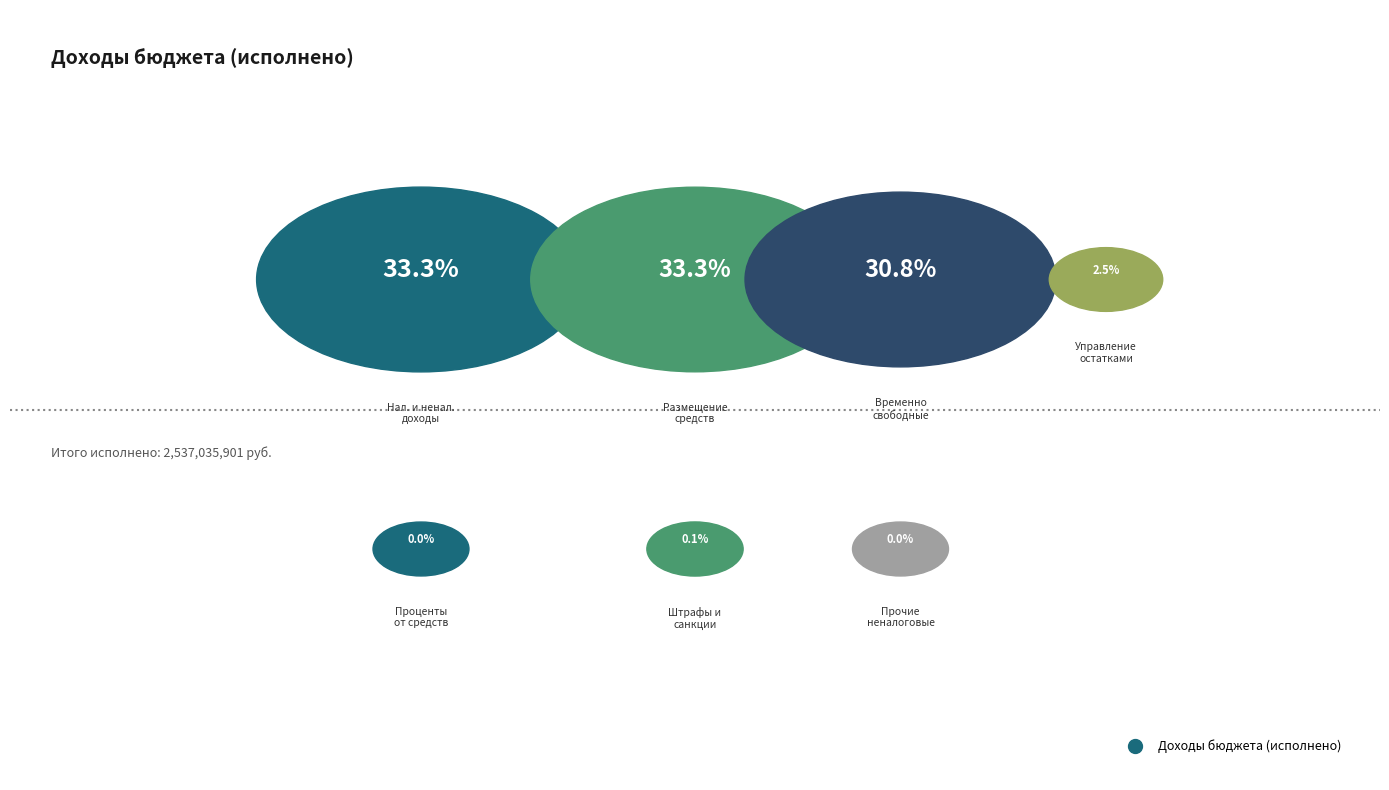

What is the change in value from НАЛОГОВЫЕ И НЕНАЛОГОВЫЕ ДОХОДЫ to Доходы от операций по управлению остатками?

-782231883.1